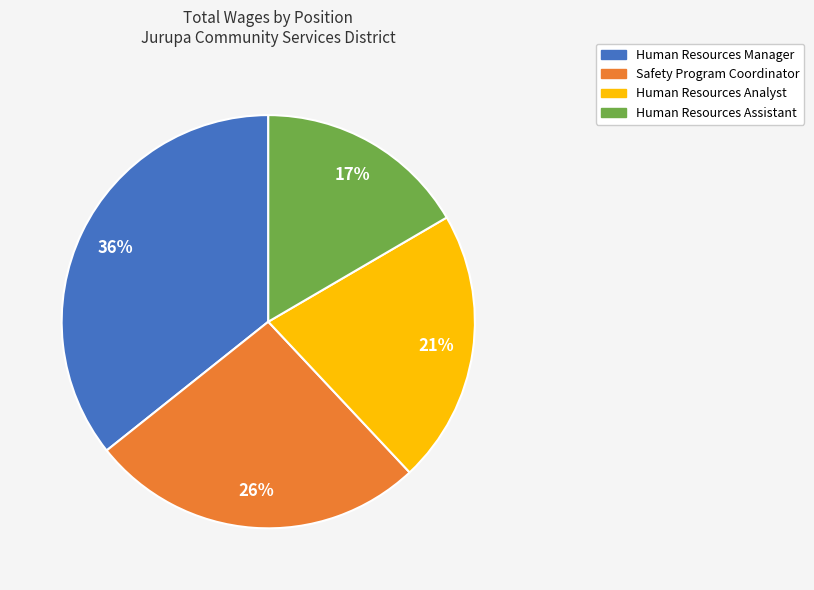

Which has a higher value, Safety Program Coordinator or Human Resources Assistant?

Safety Program Coordinator